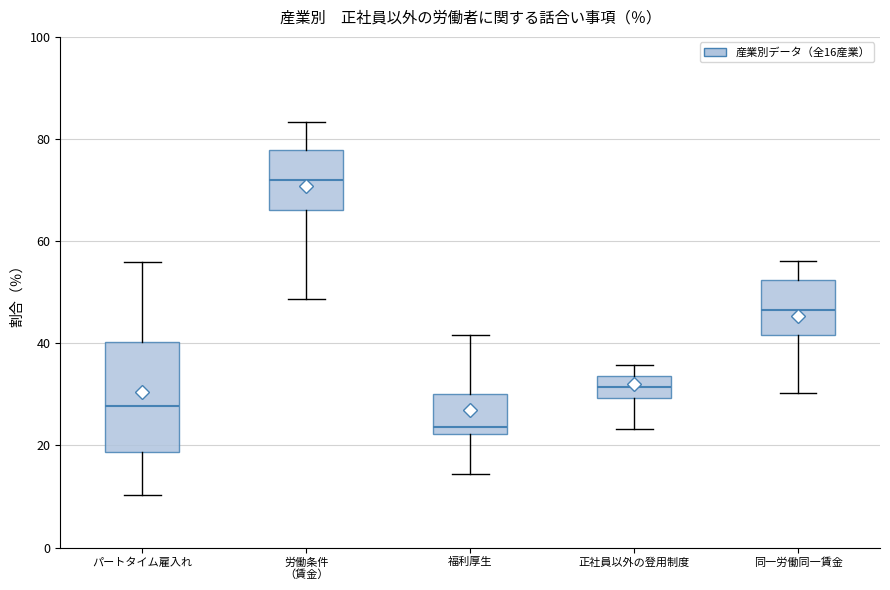

Where does the median line of the box for 福利厚生 sit on the y-axis? The values are not printed on the chart, so give them approximately, as read against the axis.

24